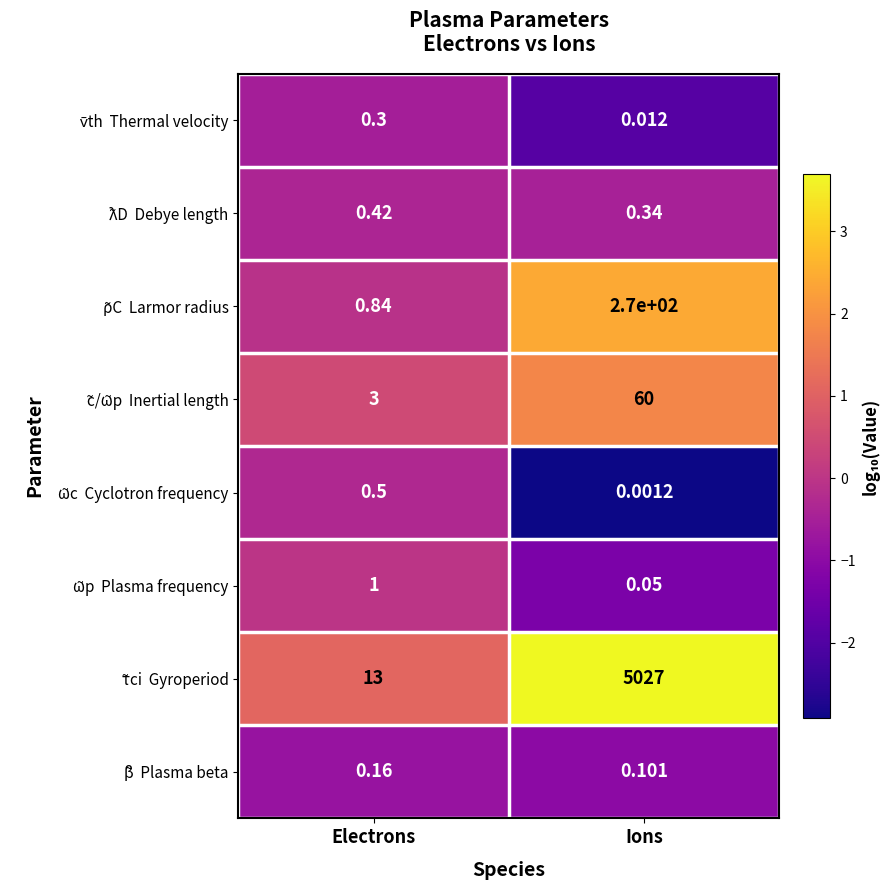

At which category does the chart reach its peak across all series?

Ions